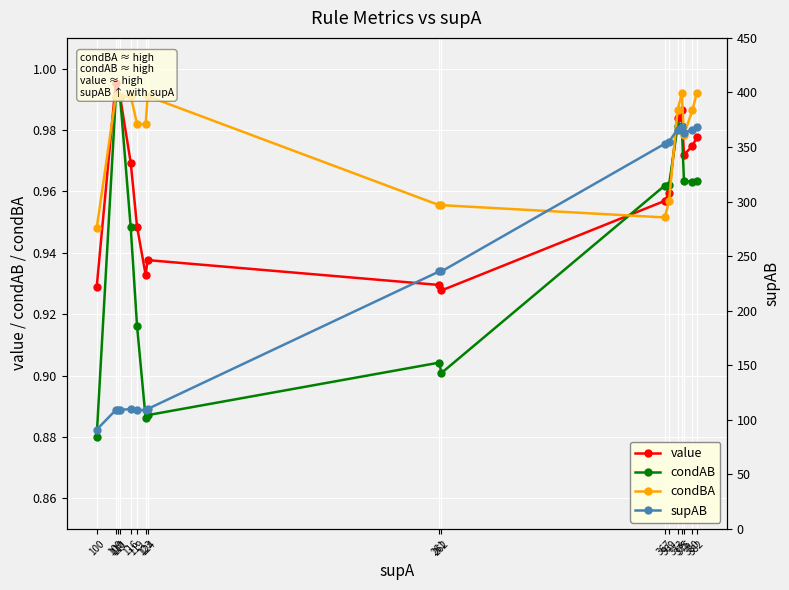

How many interior local peaks does the condAB series have?

2